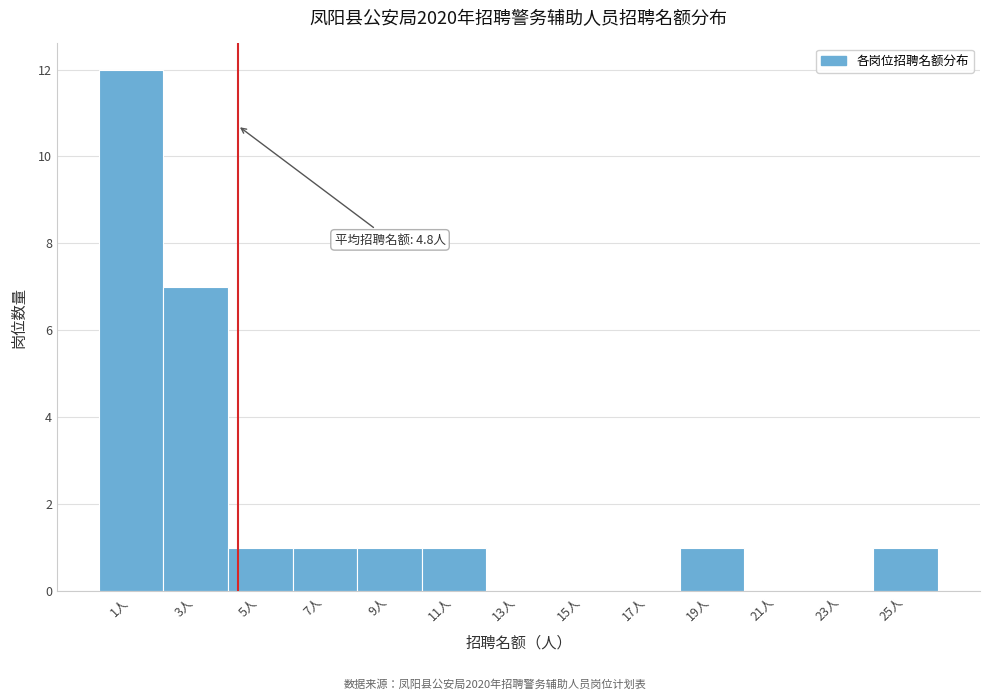

Reading left to right, what are all the values shown in this chart?

1人=12	3人=7	5人=1	7人=1	9人=1	11人=1	13人=0	15人=0	17人=0	19人=1	21人=0	23人=0	25人=1